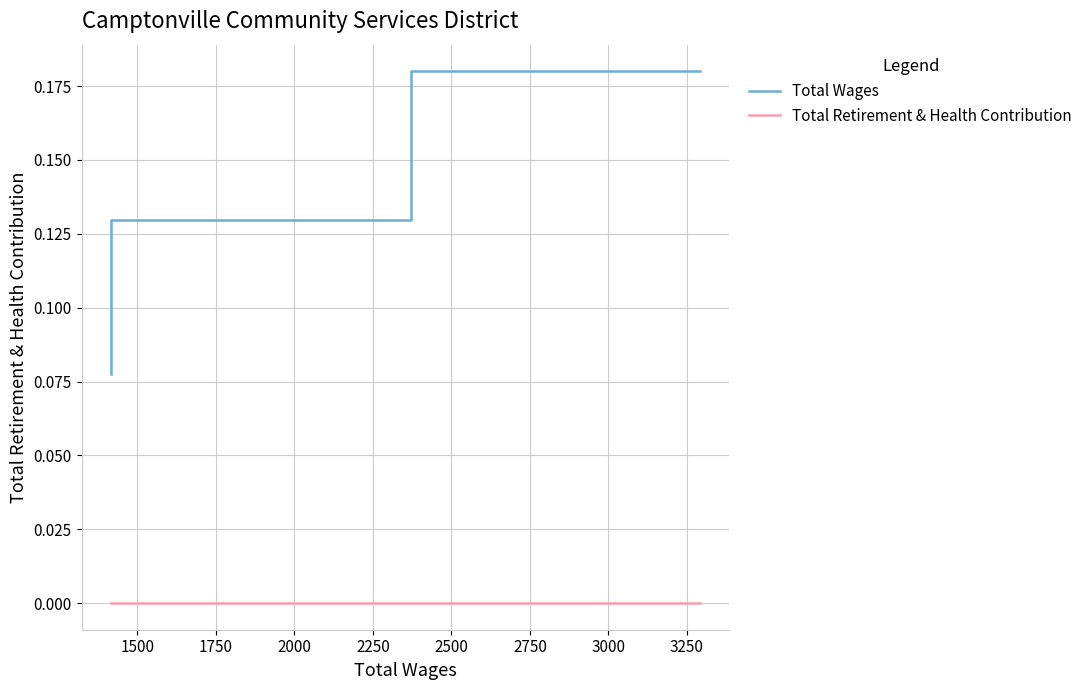

What is the sum of the Total Wages values at 1250 and 1750?

0.3